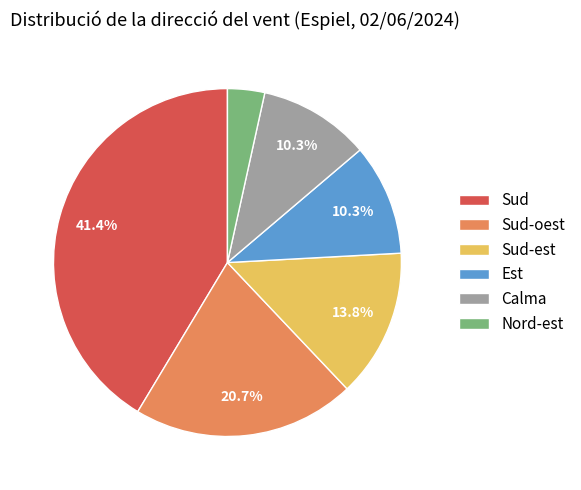

How many slices are in this pie chart?

6